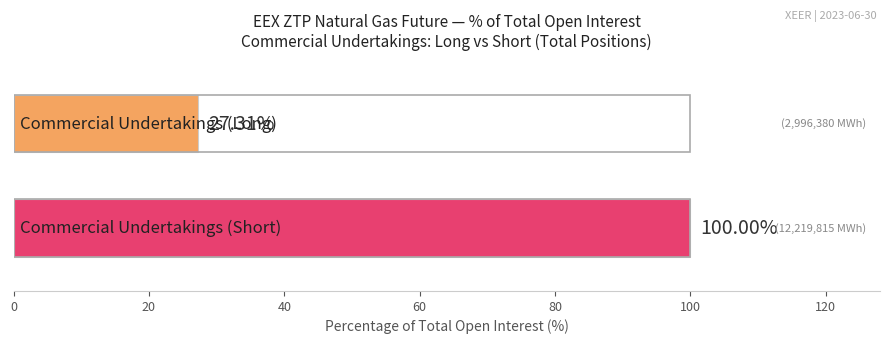

How many distinct data groups are displayed?

2